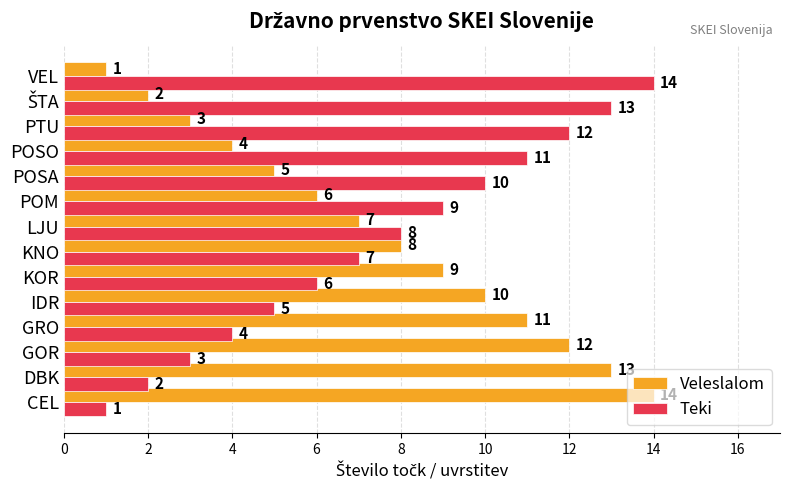

How many values in the Veleslalom series are below 8?

7